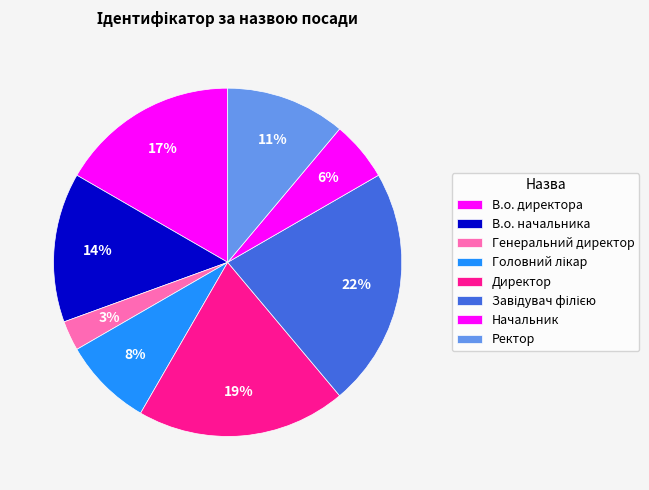

Is there a majority slice in this chart?

No